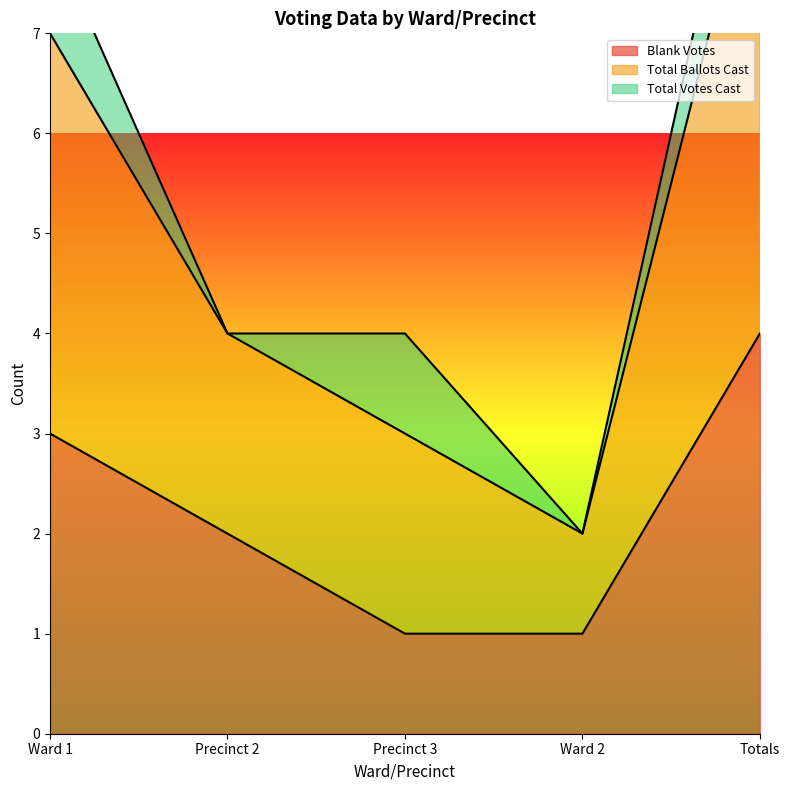

How many lines are shown in the chart?

2